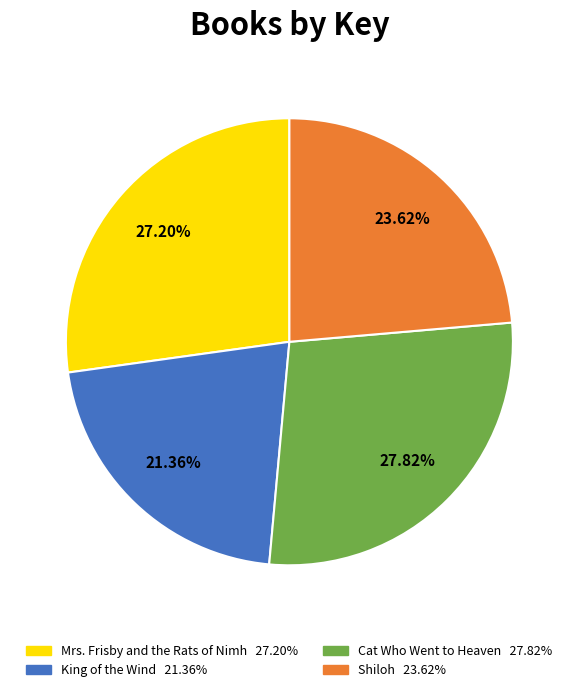

Does Cat Who Went to Heaven account for over 50% of the chart?

No